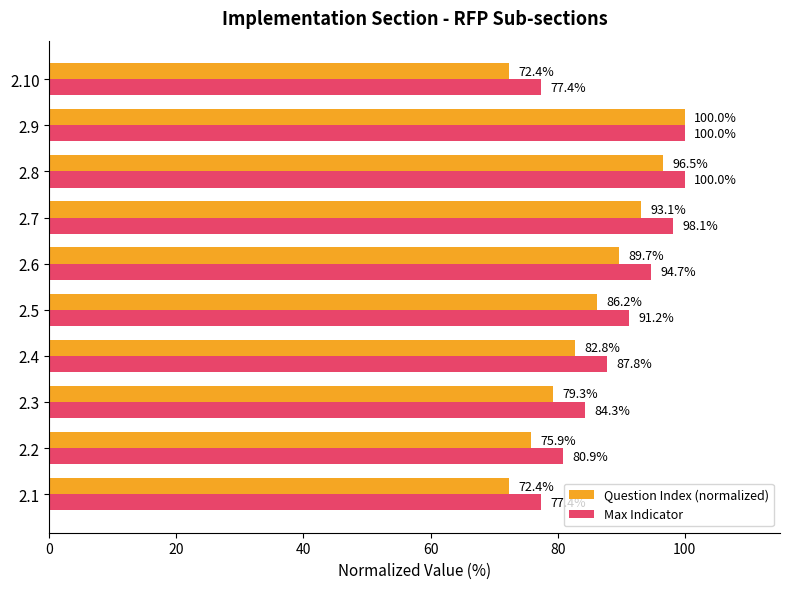

Rank the series at 2.5 from highest to lowest value.

Max Indicator, Question Index (normalized)